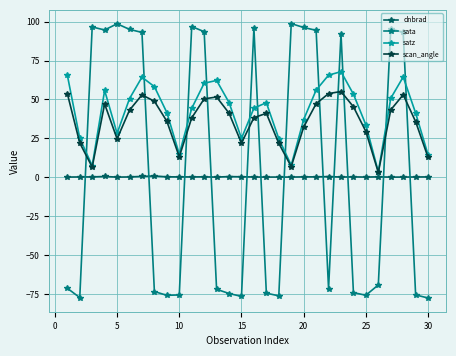

What is the value of the sata point at the 26th from the left?

-69.2